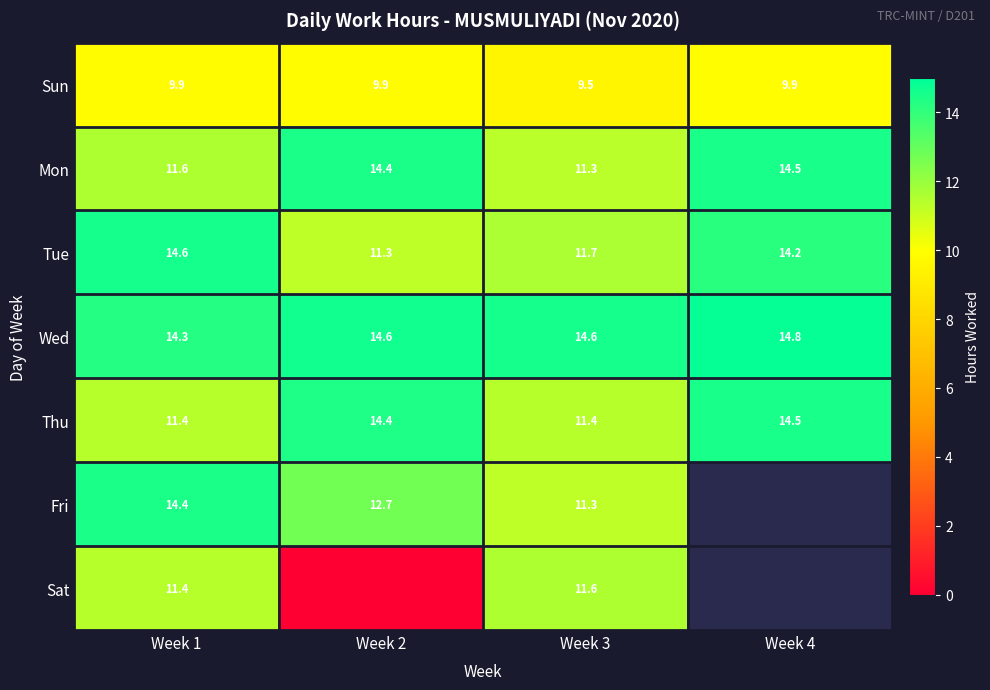

List the labels in order of Thu value, largest first.

Week 4, Week 2, Week 3, Week 1